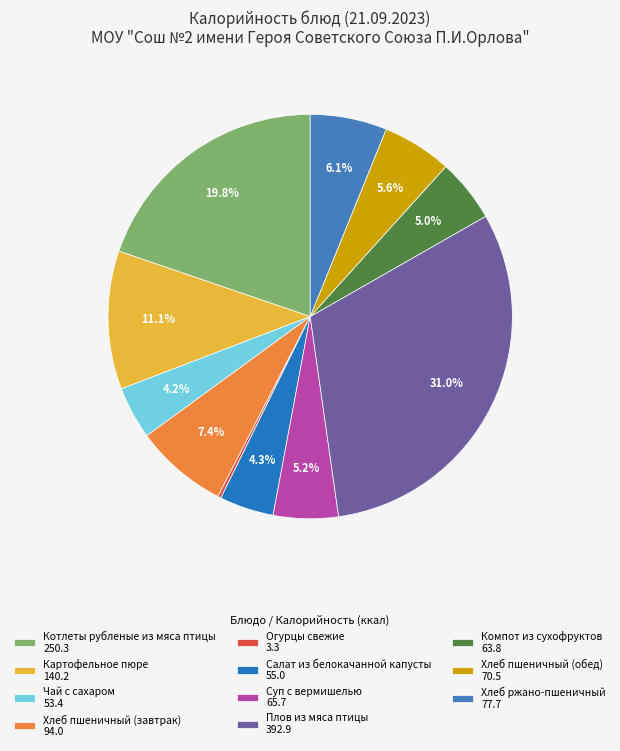

Count the number of slices in the pie.

11